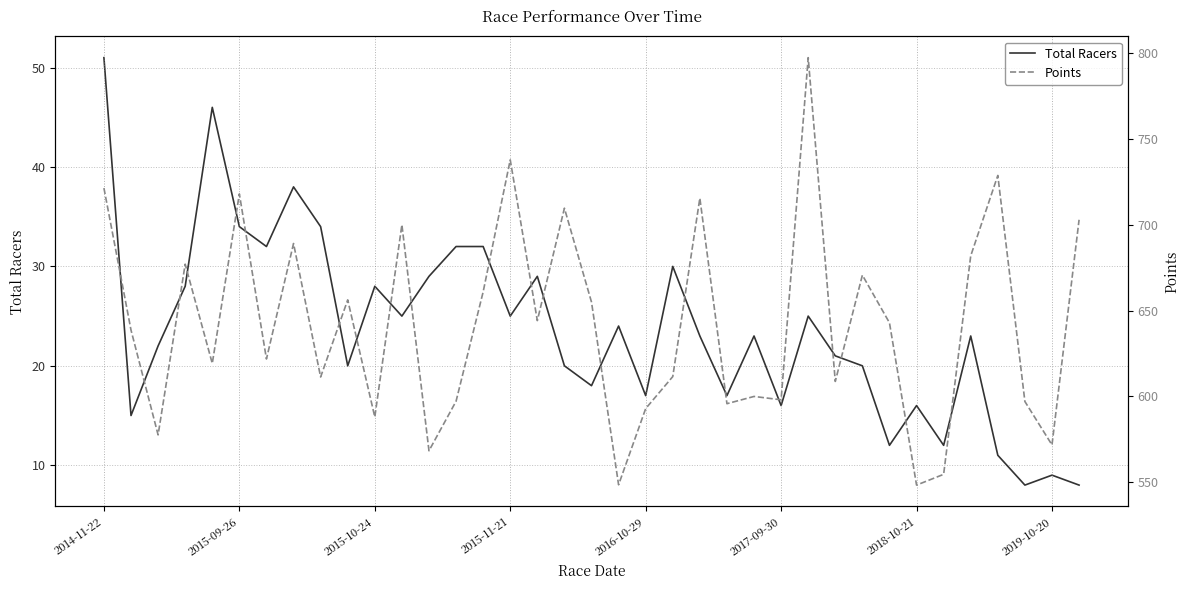

True or false: Total Racers has more than 2 points higher than both neighbors.

True